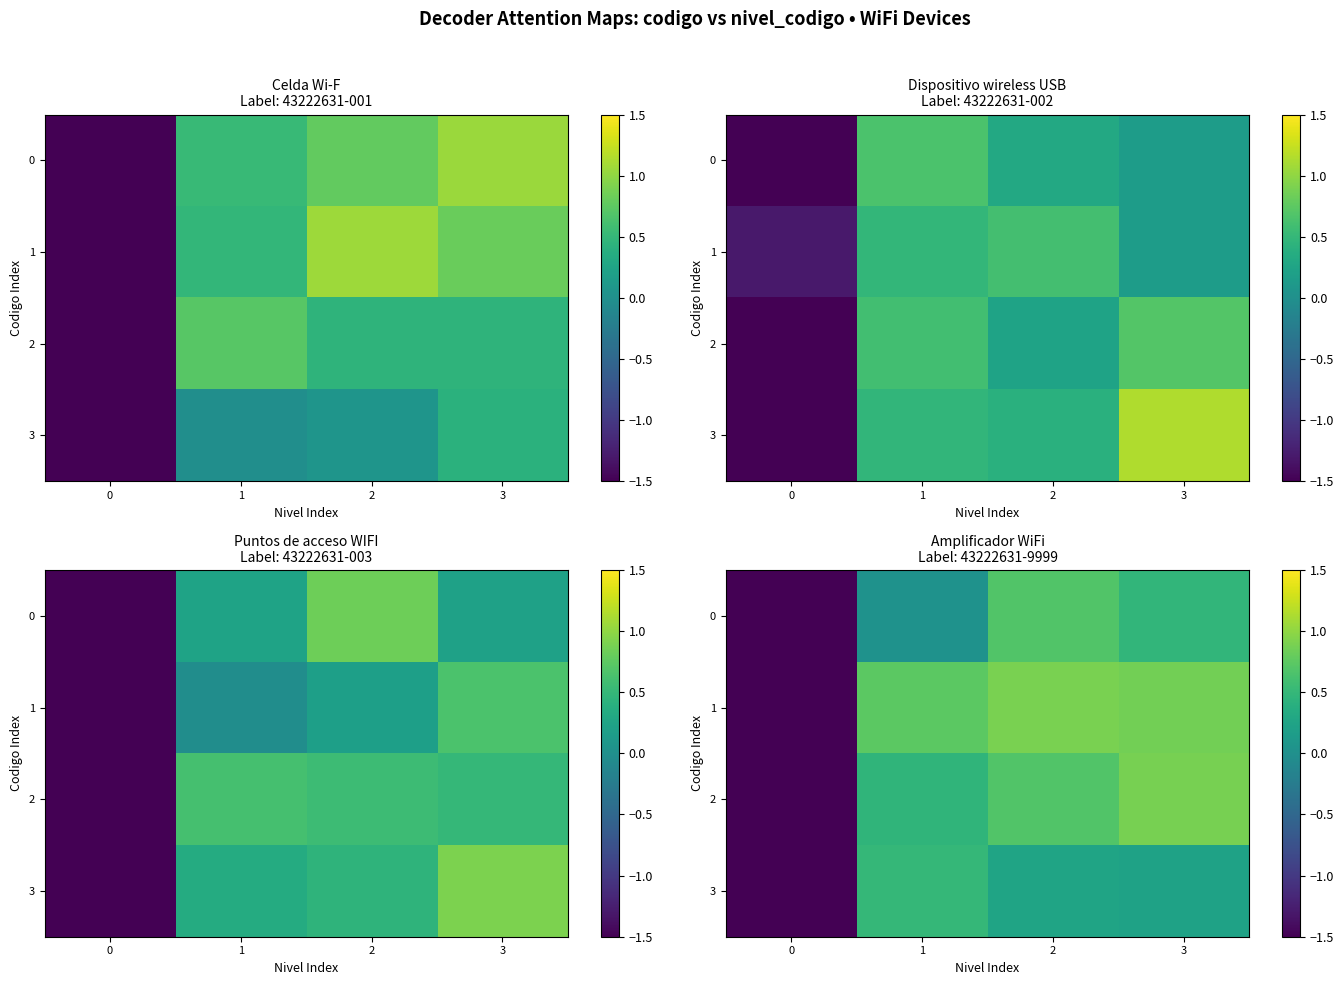

Is it true that 3 equals 0.3 at 2?

False